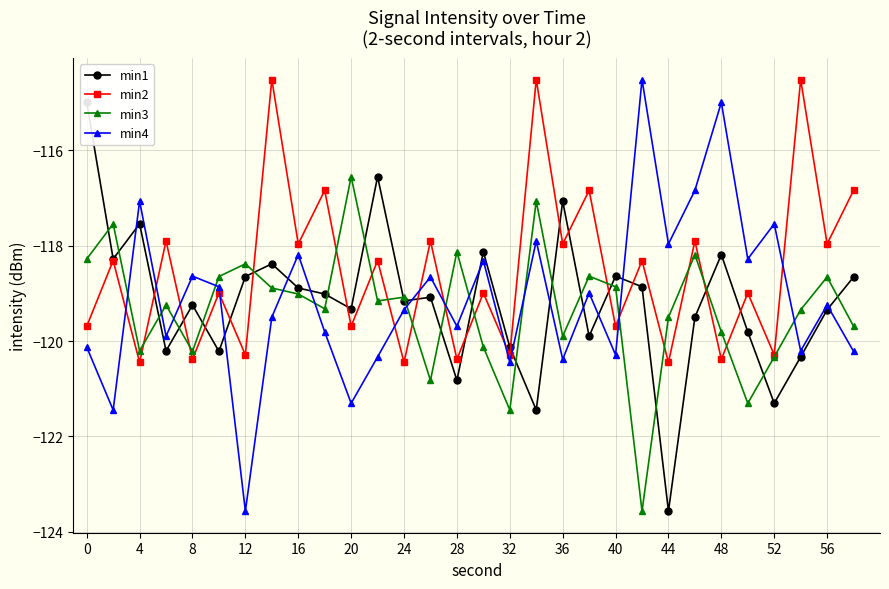

What is the difference between the second highest and second lowest values in the min2 series?

5.9